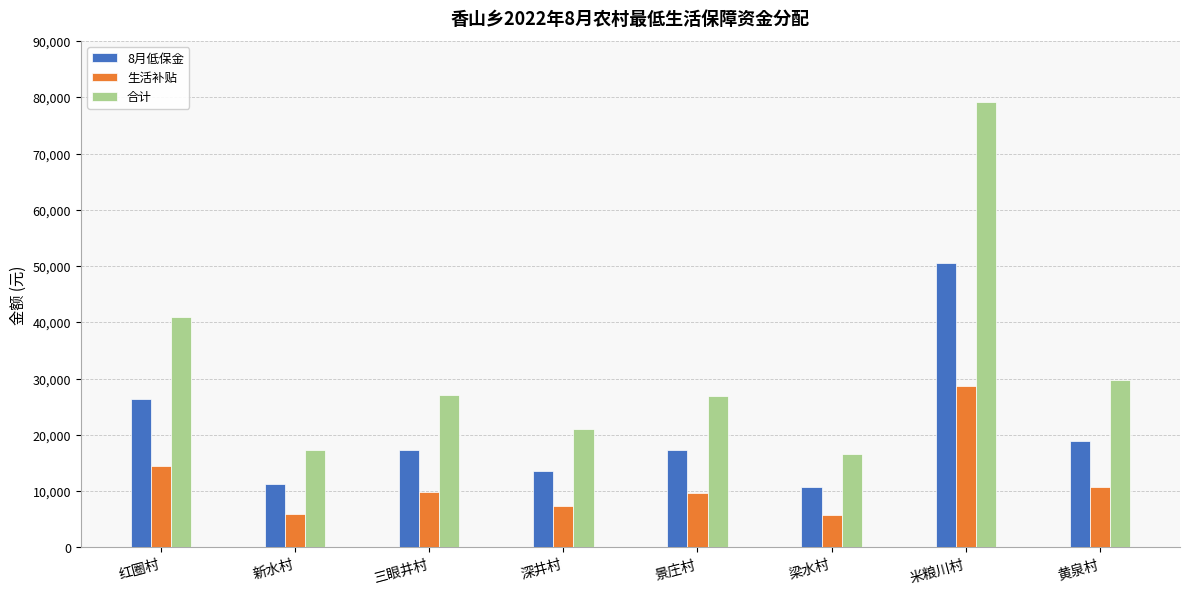

What is the greatest value displayed?

79200